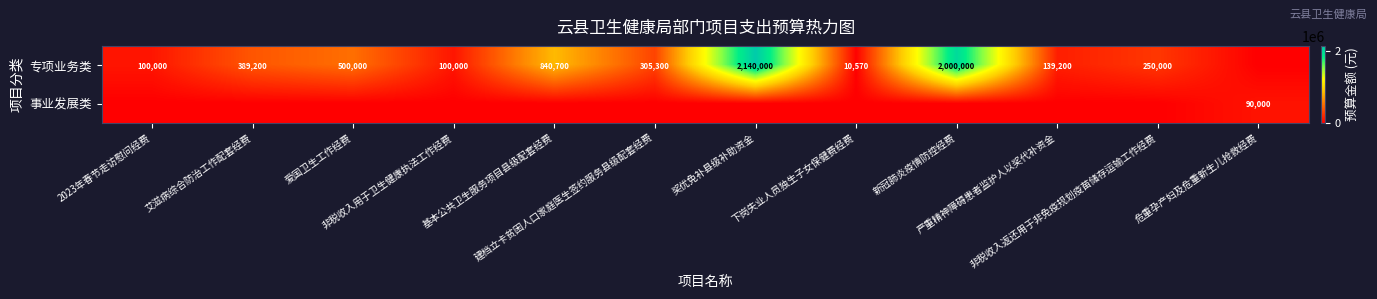

List the labels in order of 事业发展类 value, smallest first.

2023年春节走访慰问经费, 艾滋病综合防治工作配套经费, 爱国卫生工作经费, 非税收入用于卫生健康执法工作经费, 基本公共卫生服务项目县级配套经费, 建档立卡贫困人口家庭医生签约服务县级配套经费, 奖优免补县级补助资金, 下岗失业人员独生子女保健费经费, 新冠肺炎疫情防控经费, 严重精神障碍患者监护人以奖代补资金, 非税收入返还用于非免疫规划疫苗储存运输工作经费, 危重孕产妇及危重新生儿抢救经费